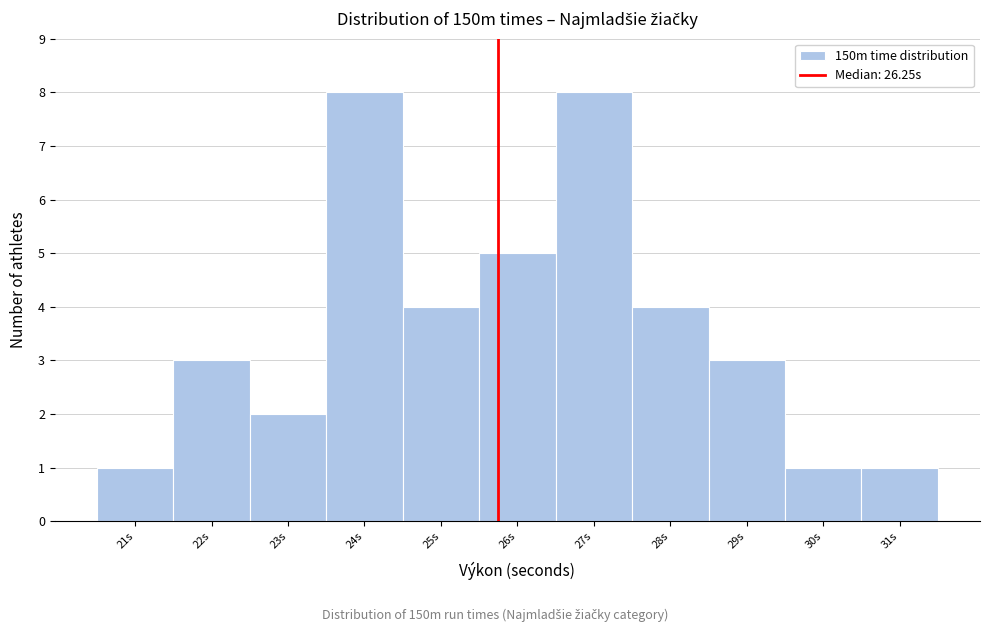

Reading right to left, list all the values displayed in this chart.

31s=1	30s=1	29s=3	28s=4	27s=8	26s=5	25s=4	24s=8	23s=2	22s=3	21s=1